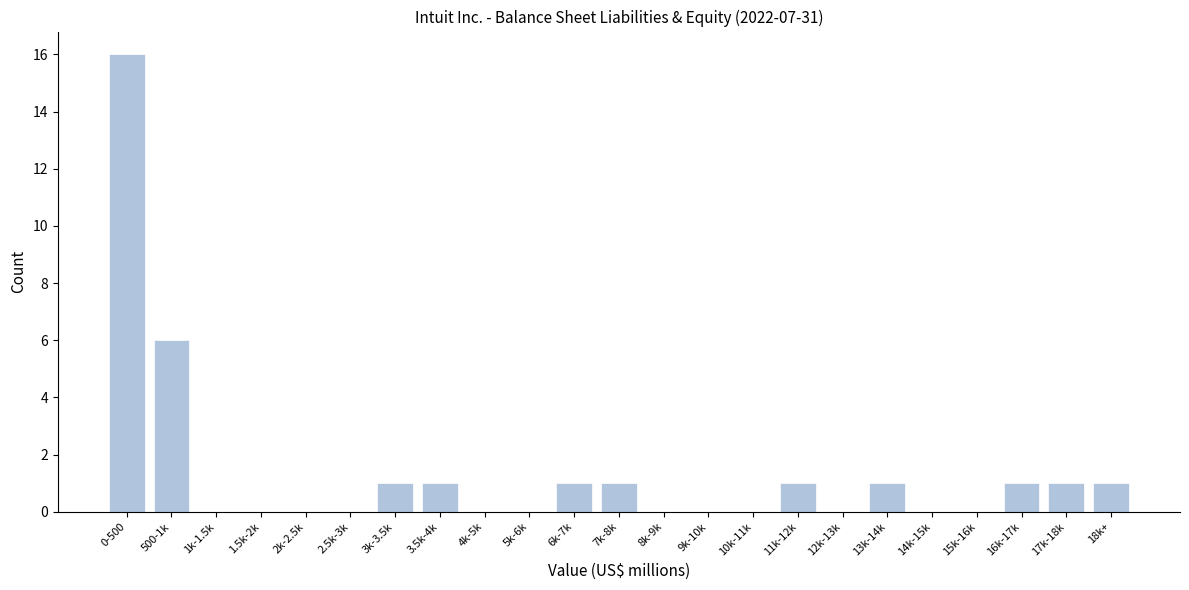

Reading right to left, extract all data points from this chart.

18k+=1	17k-18k=1	16k-17k=1	15k-16k=0	14k-15k=0	13k-14k=1	12k-13k=0	11k-12k=1	10k-11k=0	9k-10k=0	8k-9k=0	7k-8k=1	6k-7k=1	5k-6k=0	4k-5k=0	3.5k-4k=1	3k-3.5k=1	2.5k-3k=0	2k-2.5k=0	1.5k-2k=0	1k-1.5k=0	500-1k=6	0-500=16